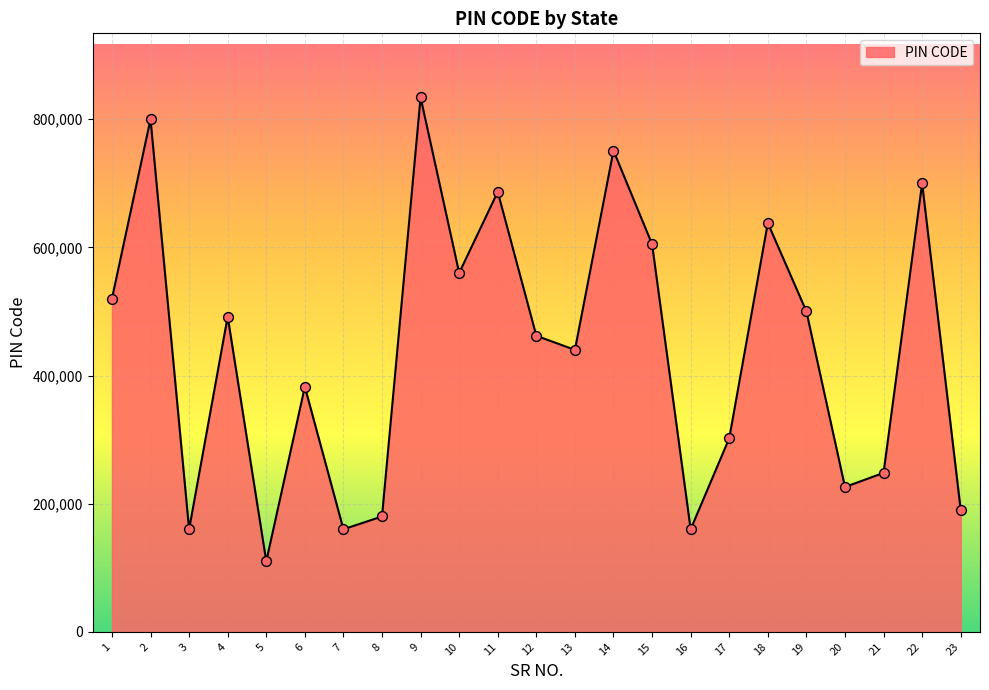

What is the ratio of the value at 12 to the value at 6?

1.2